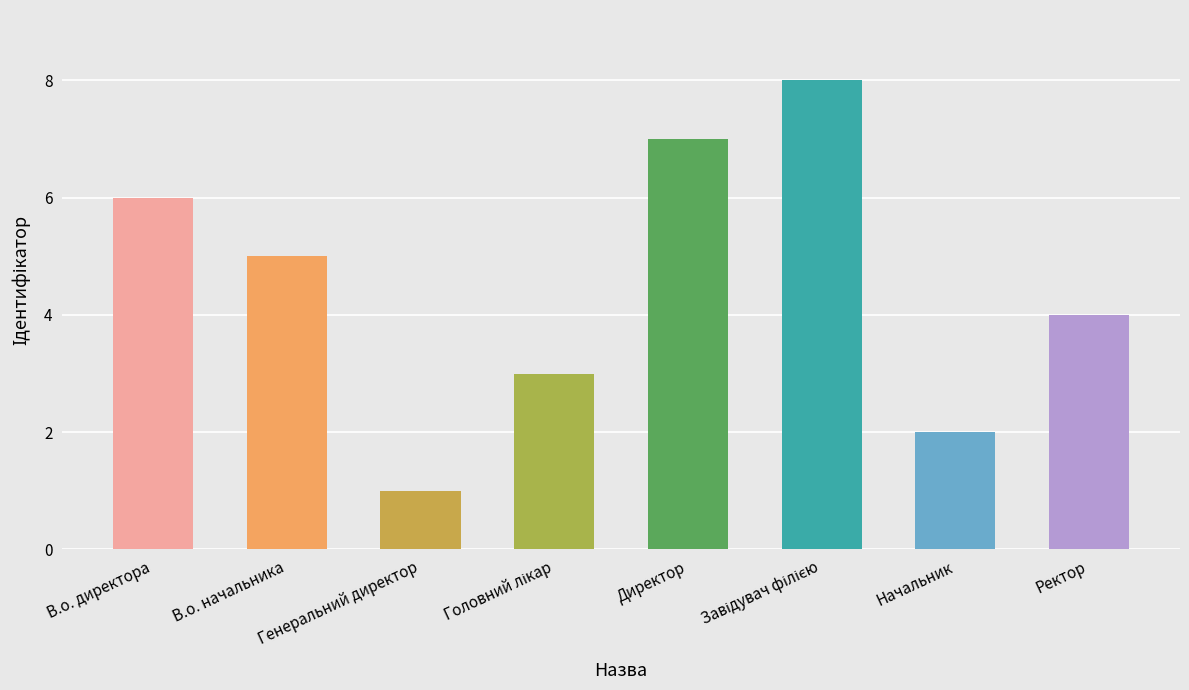

What is the difference between the second highest and minimum values?

6